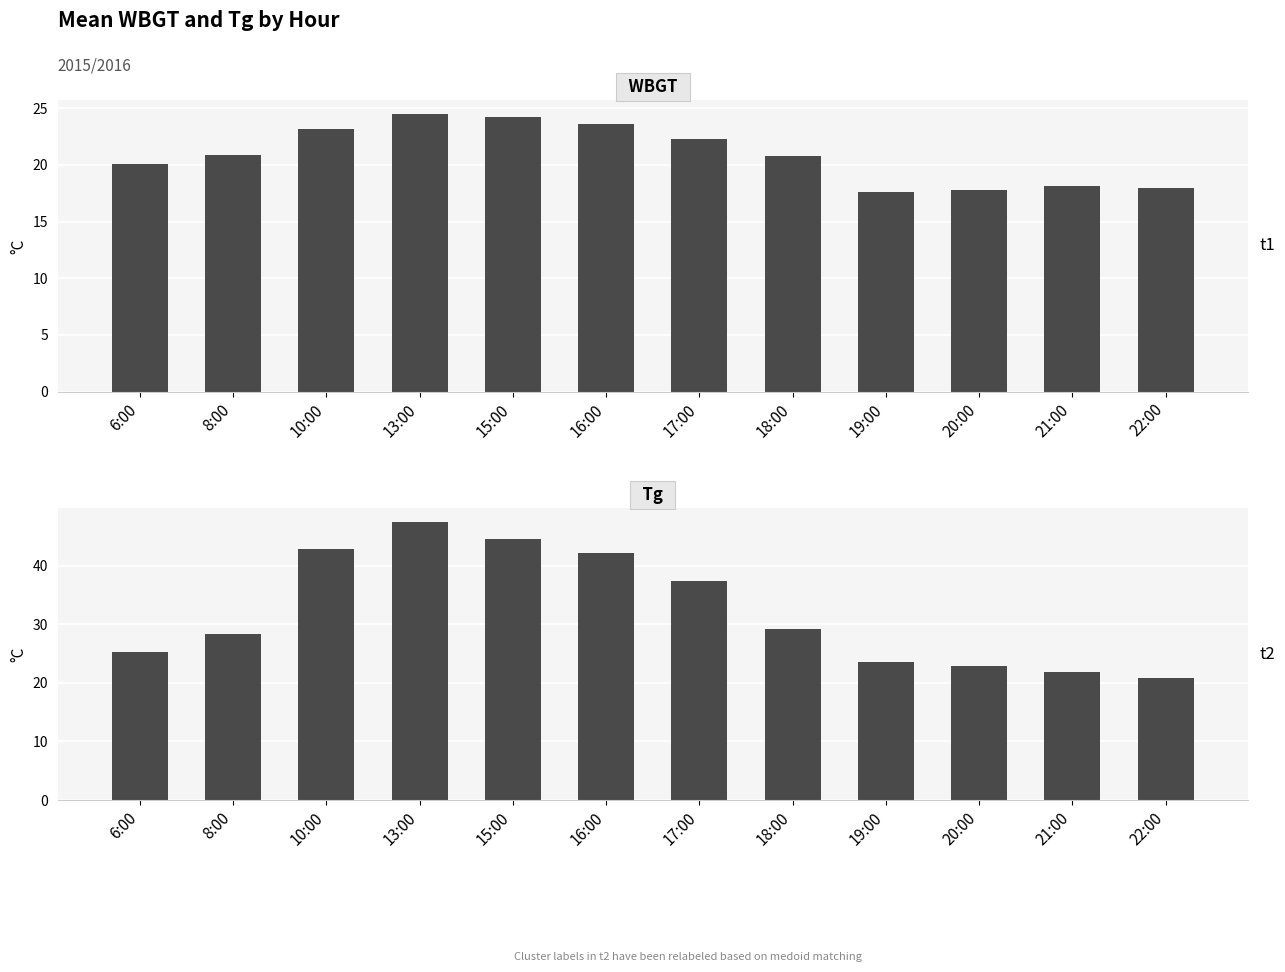

Is it true that WBGT equals 8.4 at 22:00?

False